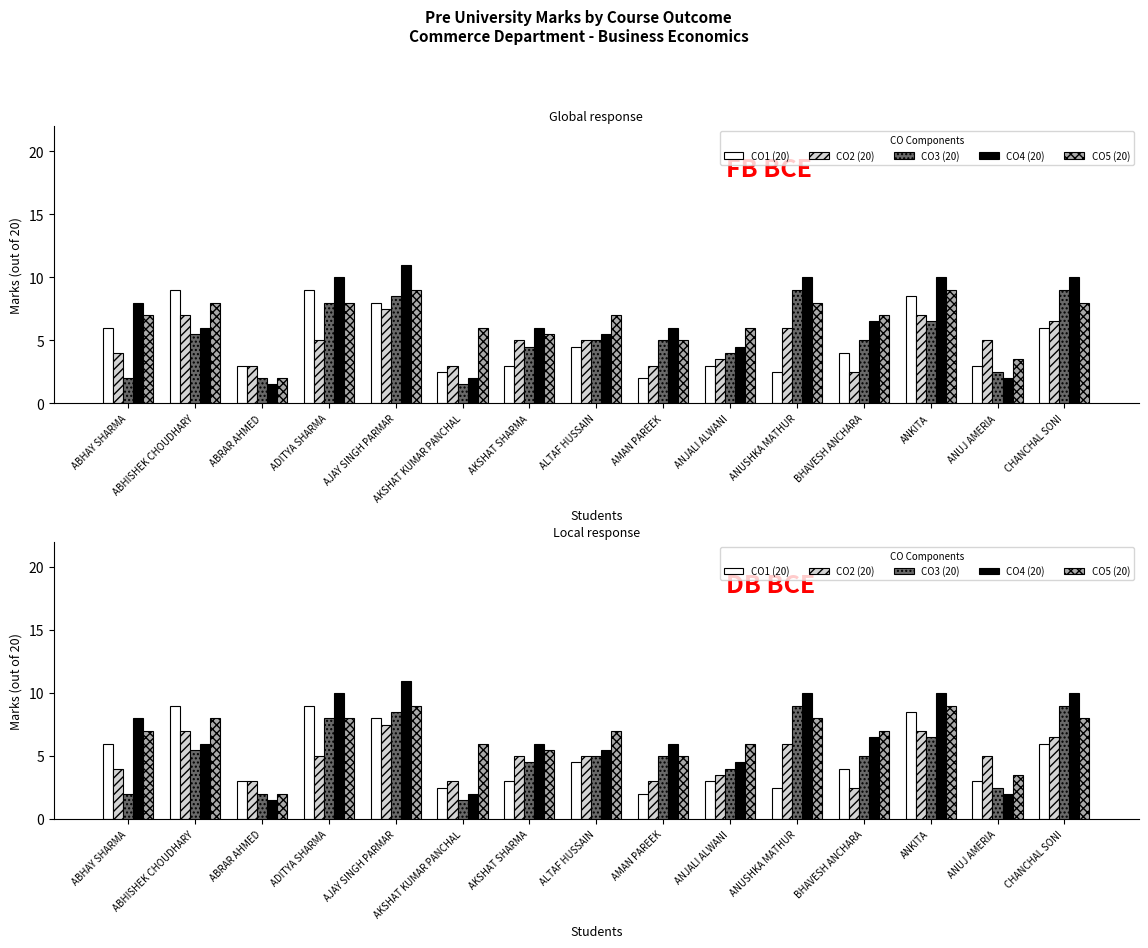

Reading right to left, extract all data points from this chart.

CO1 (20): 6.0	3.0	8.5	4.0	2.5	3.0	2.0	4.5	3.0	2.5	8.0	9.0	3.0	9.0	6.0
CO2 (20): 6.5	5.0	7.0	2.5	6.0	3.5	3.0	5.0	5.0	3.0	7.5	5.0	3.0	7.0	4.0
CO3 (20): 9.0	2.5	6.5	5.0	9.0	4.0	5.0	5.0	4.5	1.5	8.5	8.0	2.0	5.5	2.0
CO4 (20): 10.0	2.0	10.0	6.5	10.0	4.5	6.0	5.5	6.0	2.0	11.0	10.0	1.5	6.0	8.0
CO5 (20): 8.0	3.5	9.0	7.0	8.0	6.0	5.0	7.0	5.5	6.0	9.0	8.0	2.0	8.0	7.0